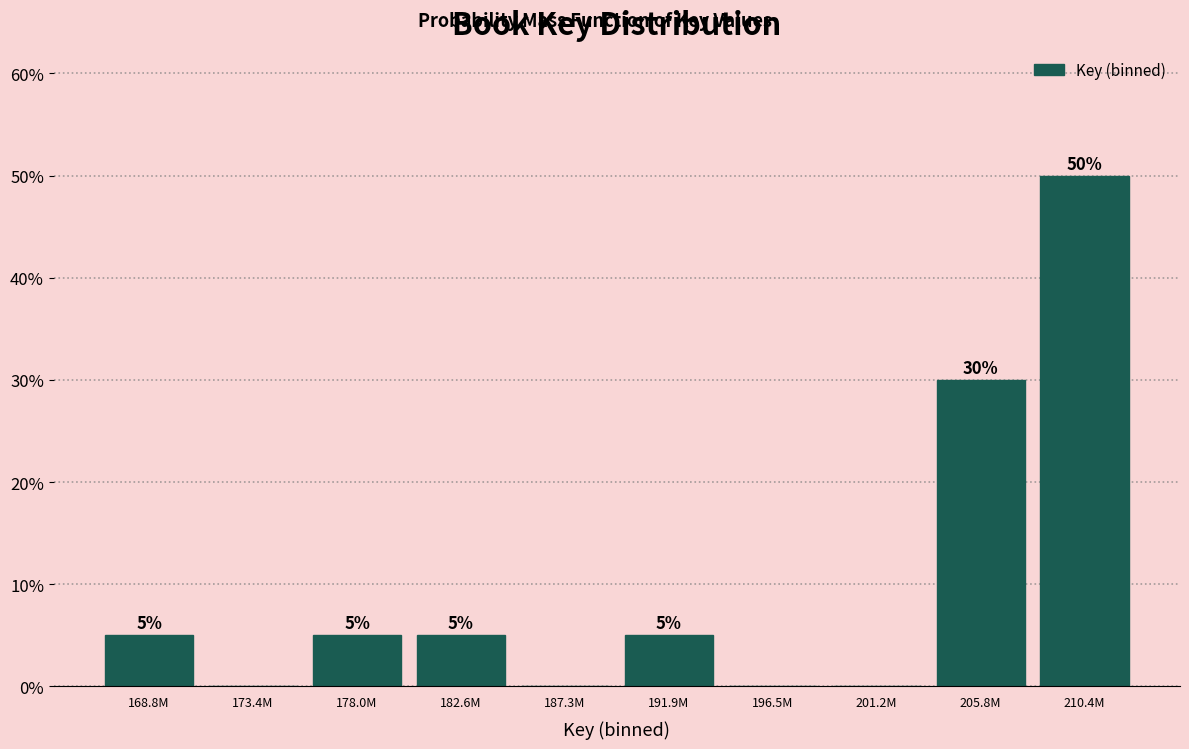

Reading left to right, list all the values displayed in this chart.

168.8M=5	173.4M=0	178.0M=5	182.6M=5	187.3M=0	191.9M=5	196.5M=0	201.2M=0	205.8M=30	210.4M=50